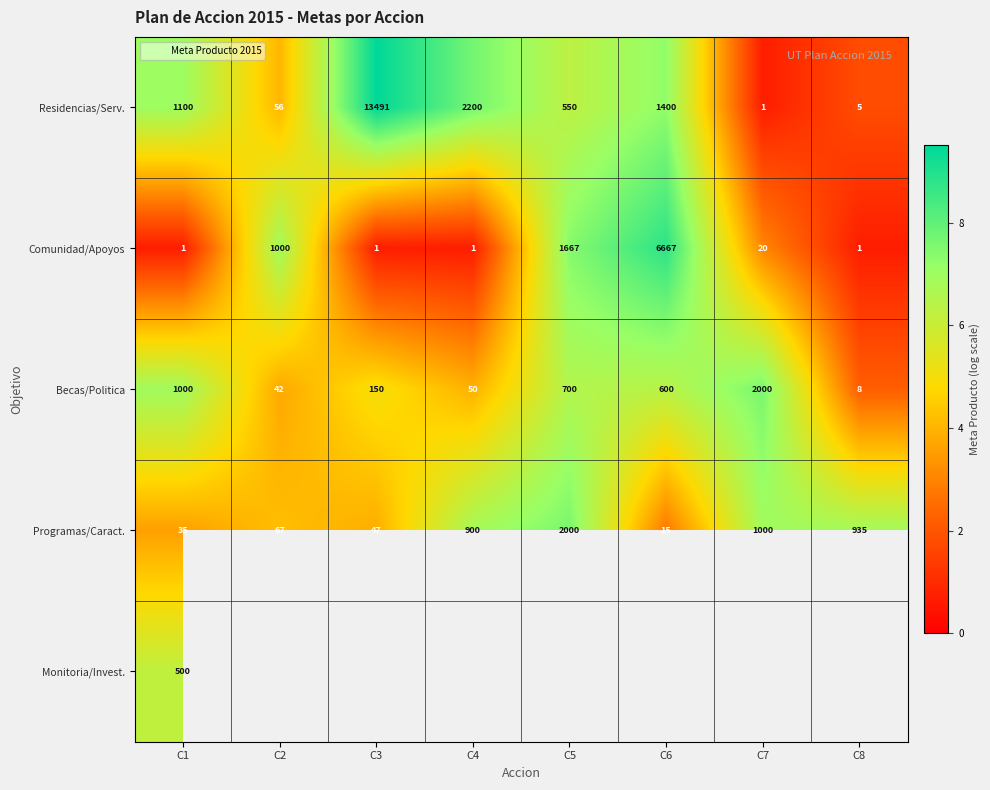

Which series changed the most between C7 and C8?

Becas/Politica